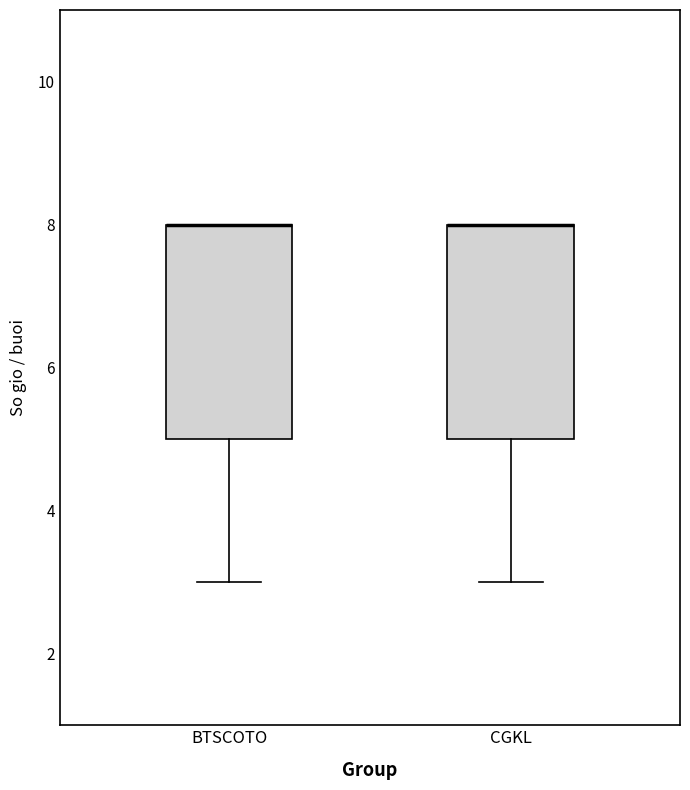

Where does the lower whisker of the box for CGKL end on the y-axis? The values are not printed on the chart, so give them approximately, as read against the axis.

3